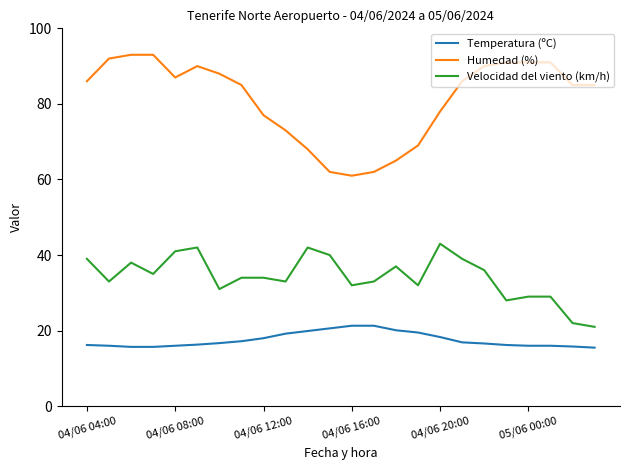

What is the greatest value displayed?

93.0